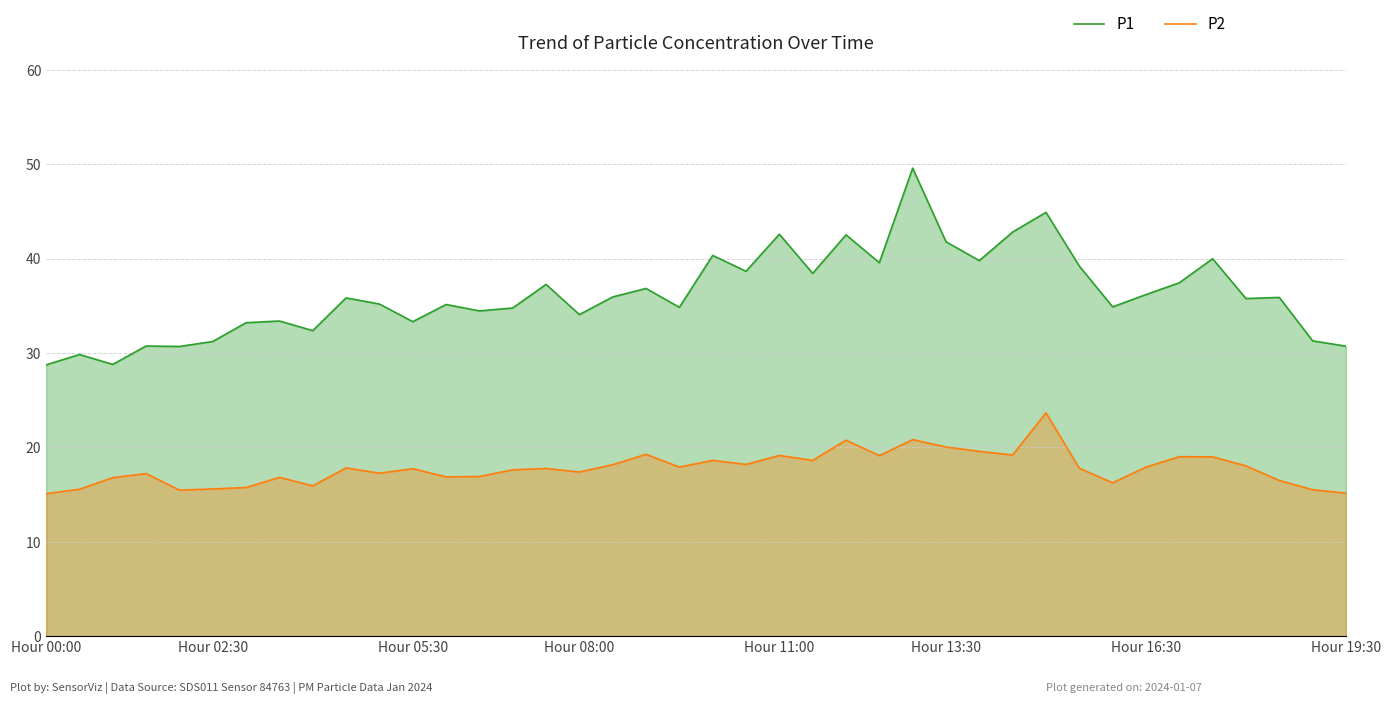

Does the chart have visible grid lines?

Yes